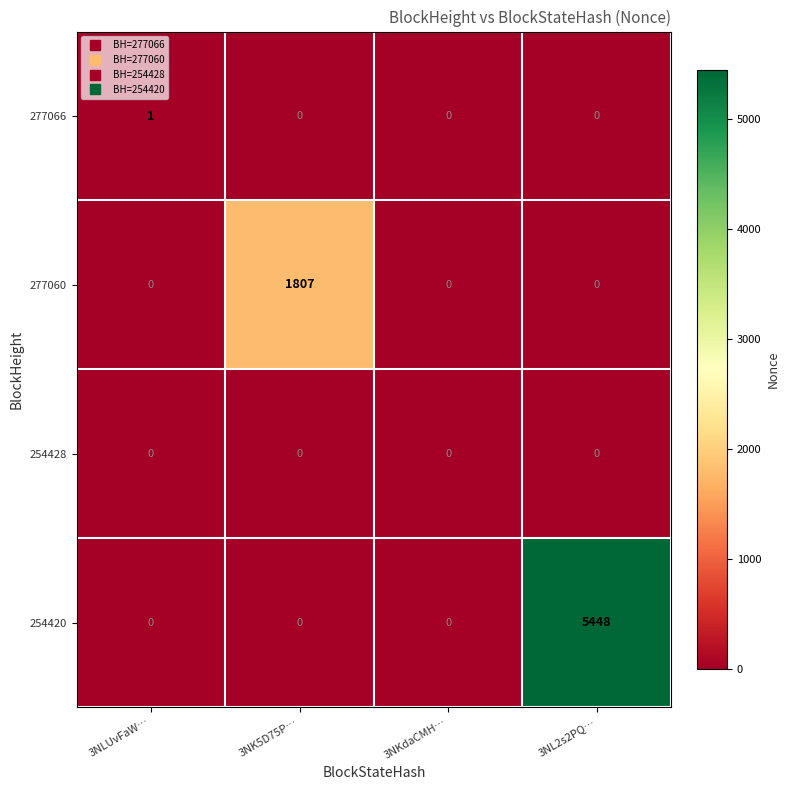

Count the number of data series in this chart.

4